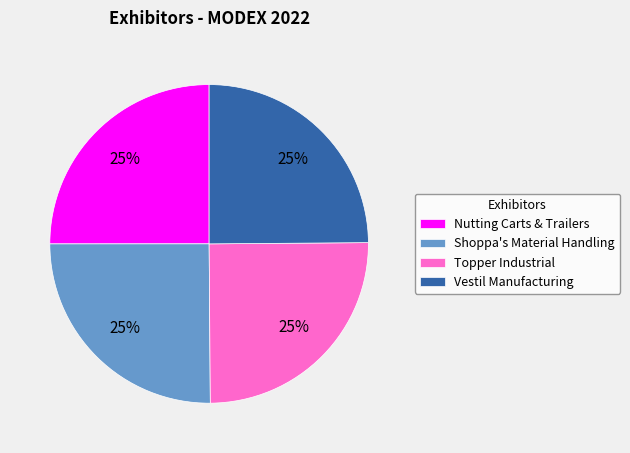

Does Topper Industrial account for over 50% of the chart?

No